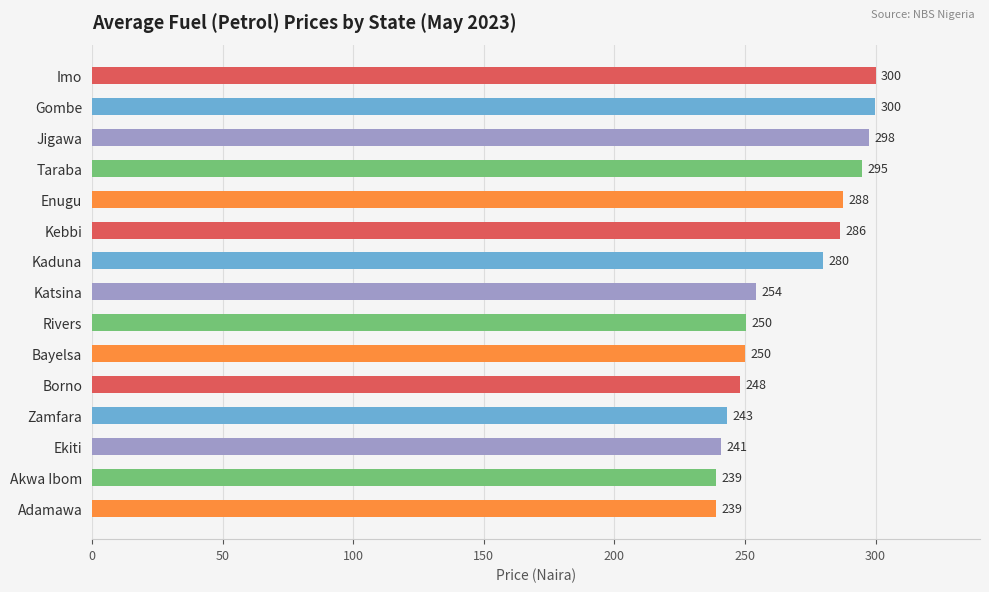

What is the change in value from Kaduna to Bayelsa?

-30.0